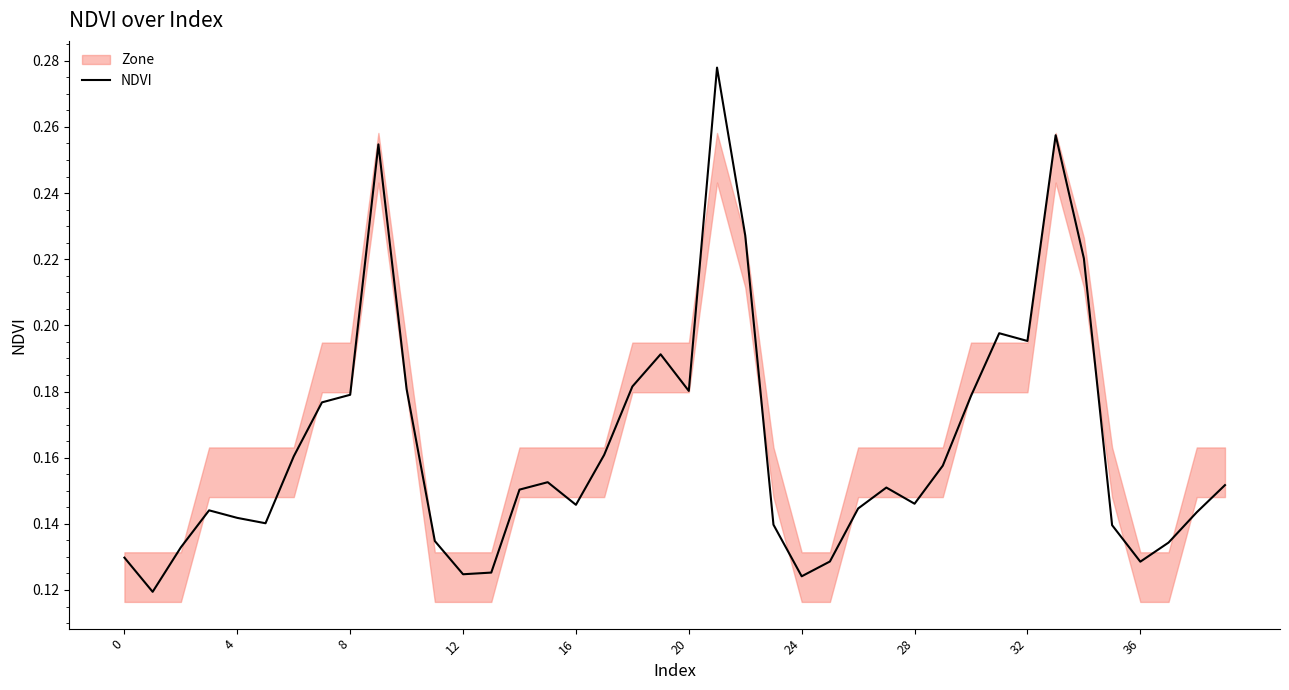

Reading left to right, list all the values displayed in this chart.

0.1	0.1	0.1	0.1	0.1	0.1	0.2	0.2	0.2	0.3	0.2	0.1	0.1	0.1	0.2	0.2	0.1	0.2	0.2	0.2	0.2	0.3	0.2	0.1	0.1	0.1	0.1	0.2	0.1	0.2	0.2	0.2	0.2	0.3	0.2	0.1	0.1	0.1	0.1	0.2